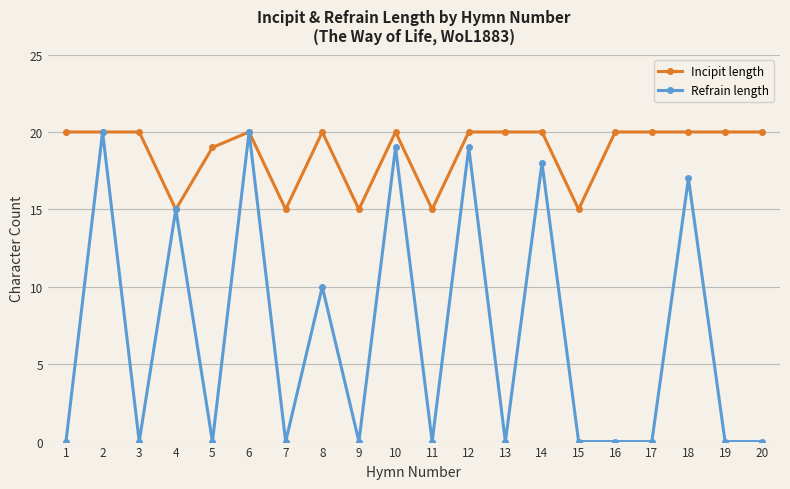

Between 12 and 14, which series saw the biggest shift?

Refrain length